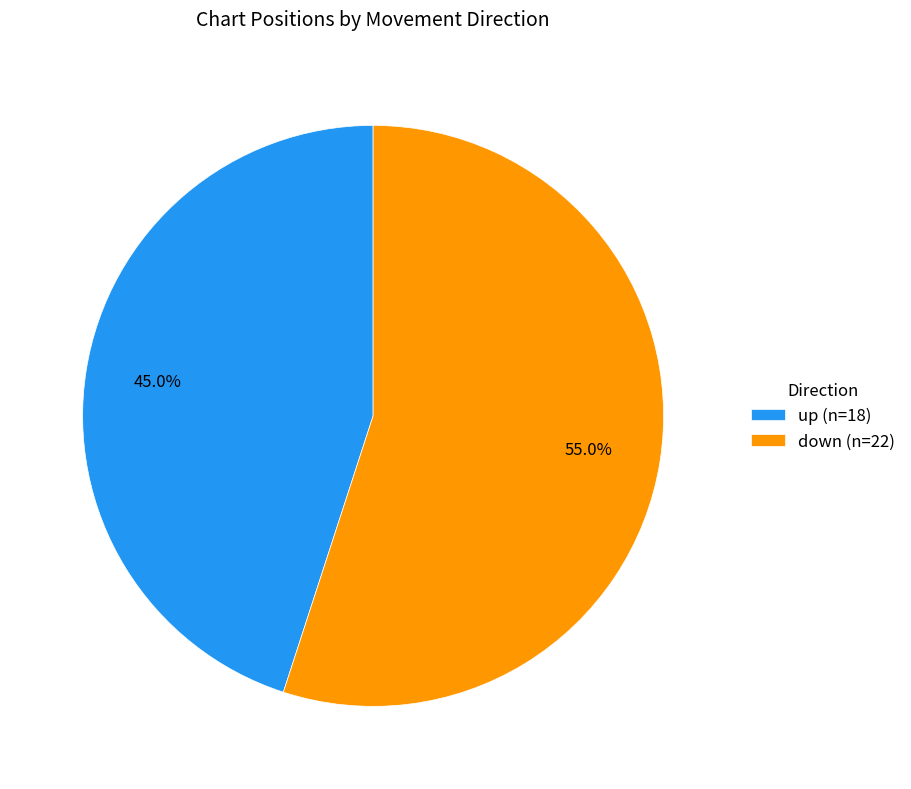

True or false: down accounts for 59% of the total.

False